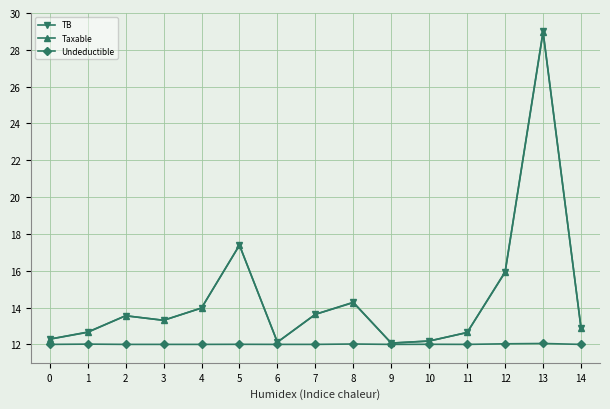

Read the TB value at 5.

17.4